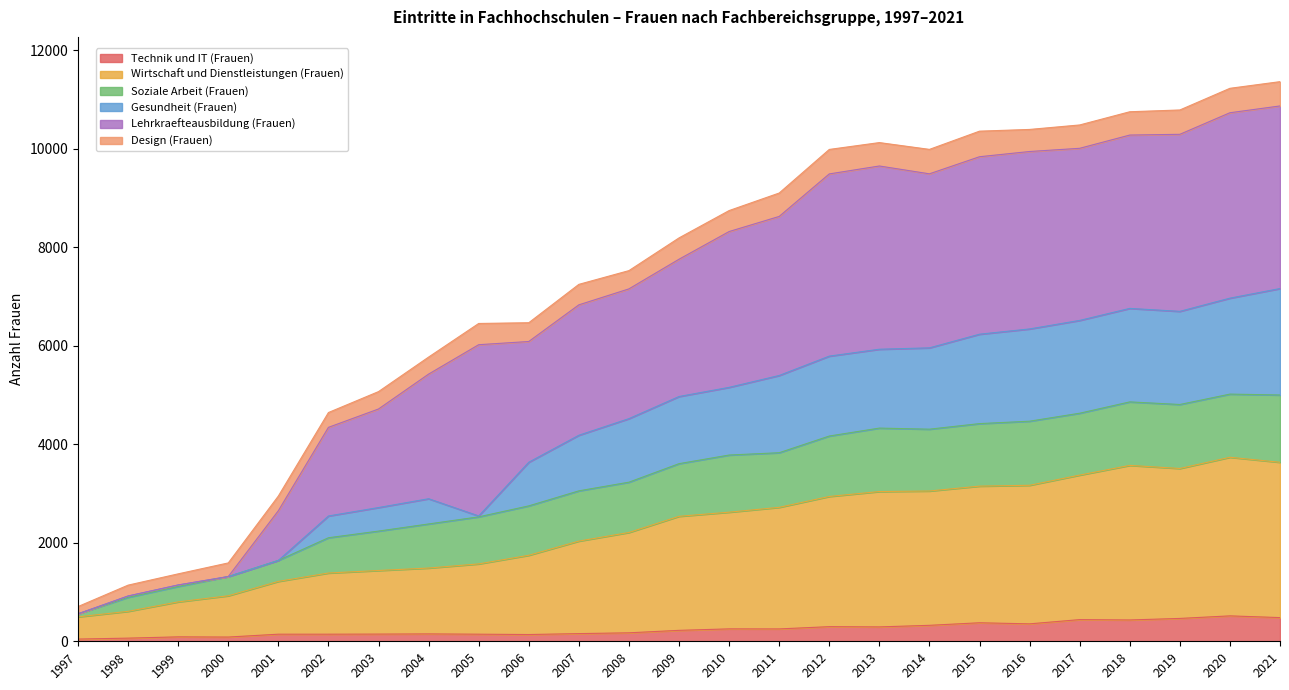

What is the highest value of the Technik und IT (Frauen) series?

516